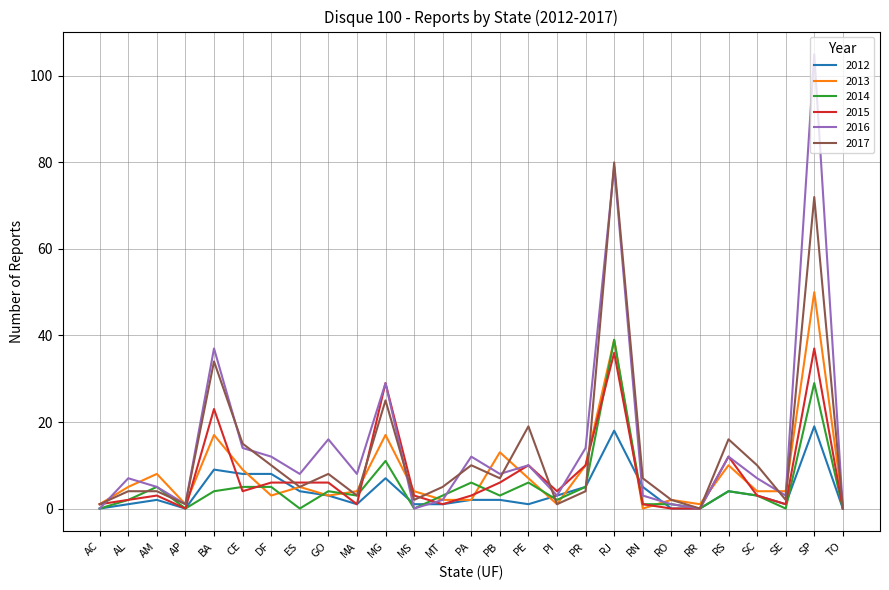

Where is the first local maximum for 2012?

AM